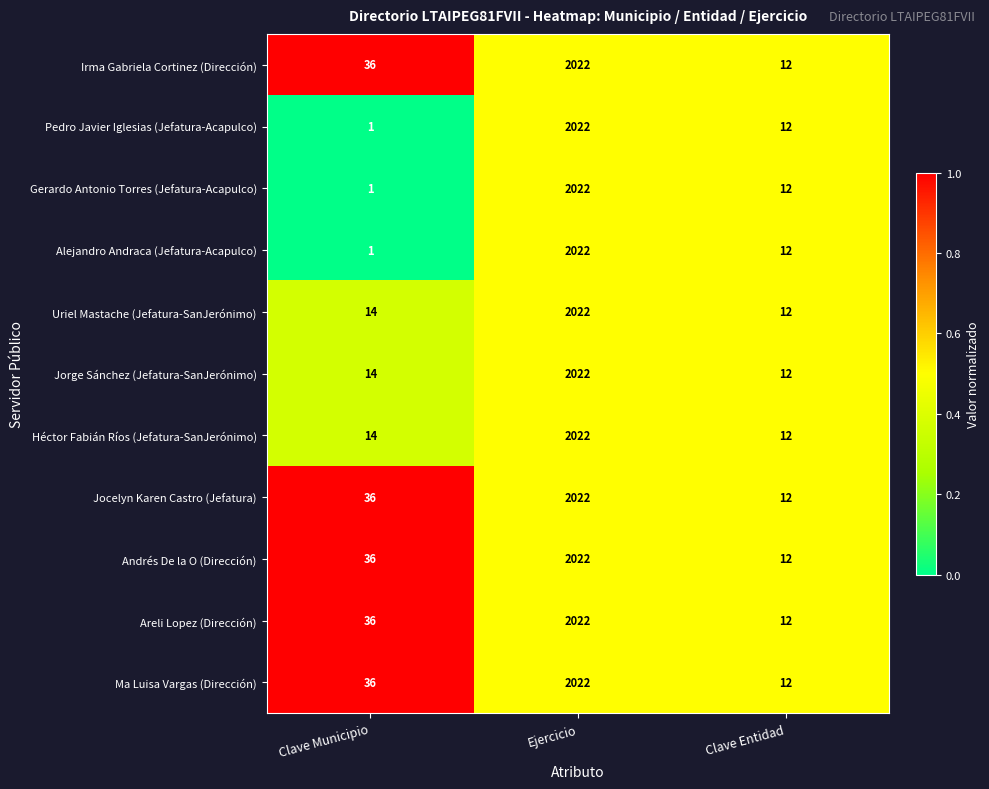

What is the maximum value shown in the chart?

2022